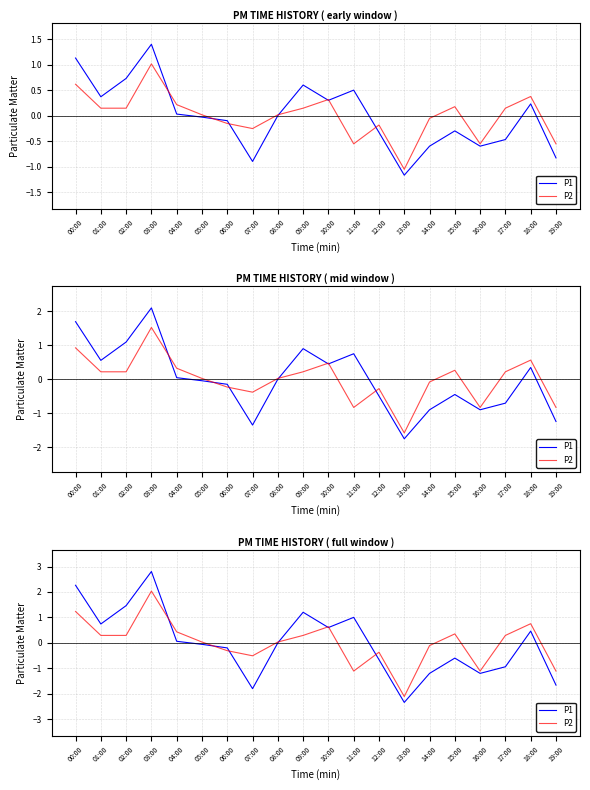

Rank the series by their maximum value, from highest to lowest.

P1, P2